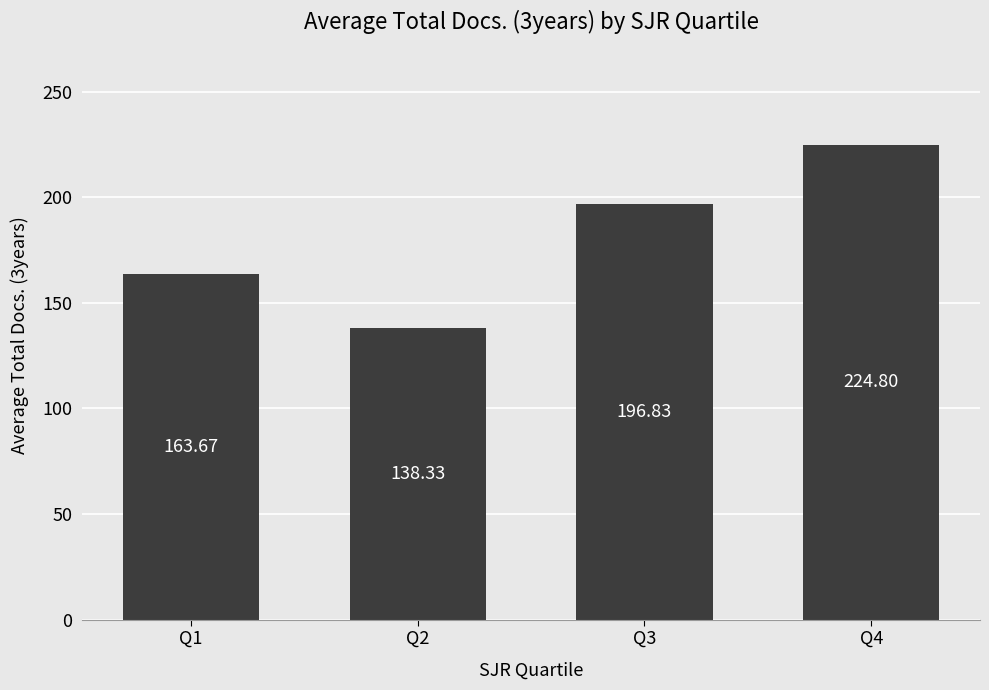

Is it true that the value at Q4 is 224.8?

True